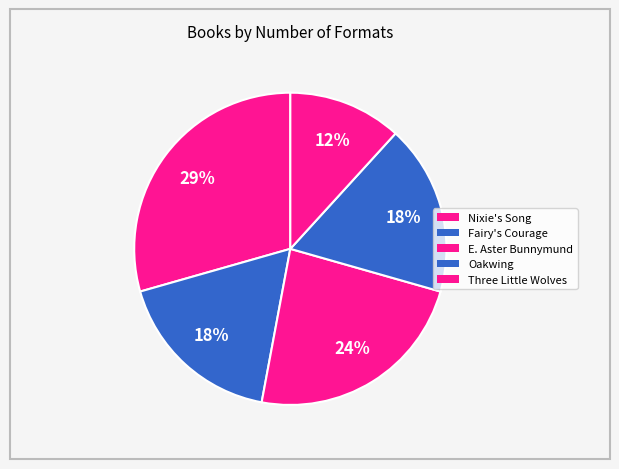

How many segments does this pie chart have?

5